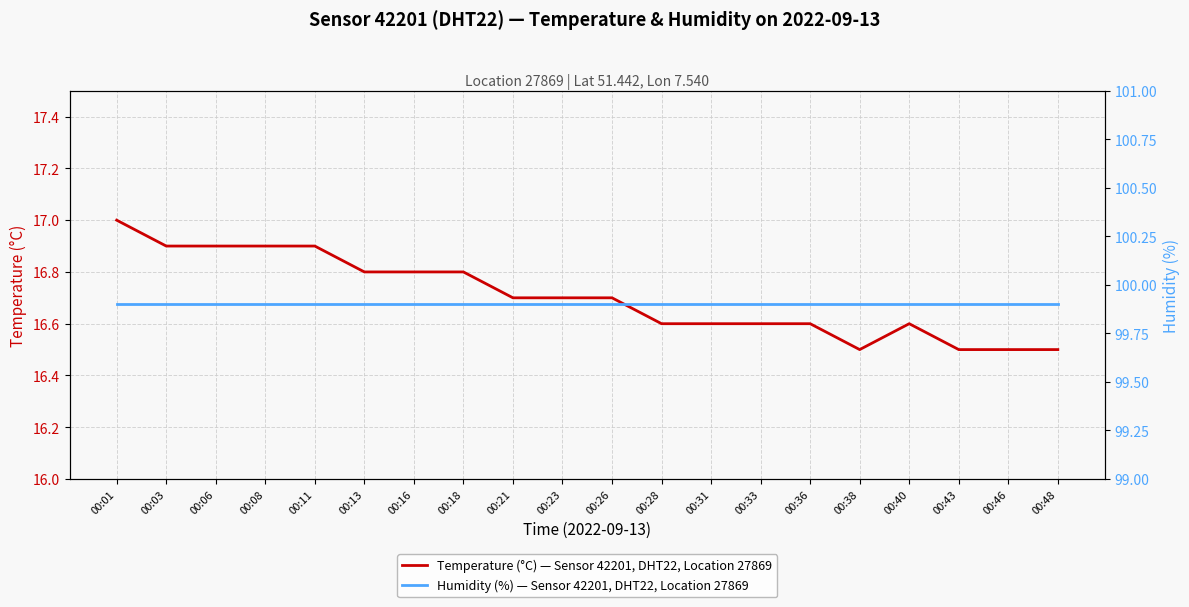

Which category has the highest value across all series?

00:01